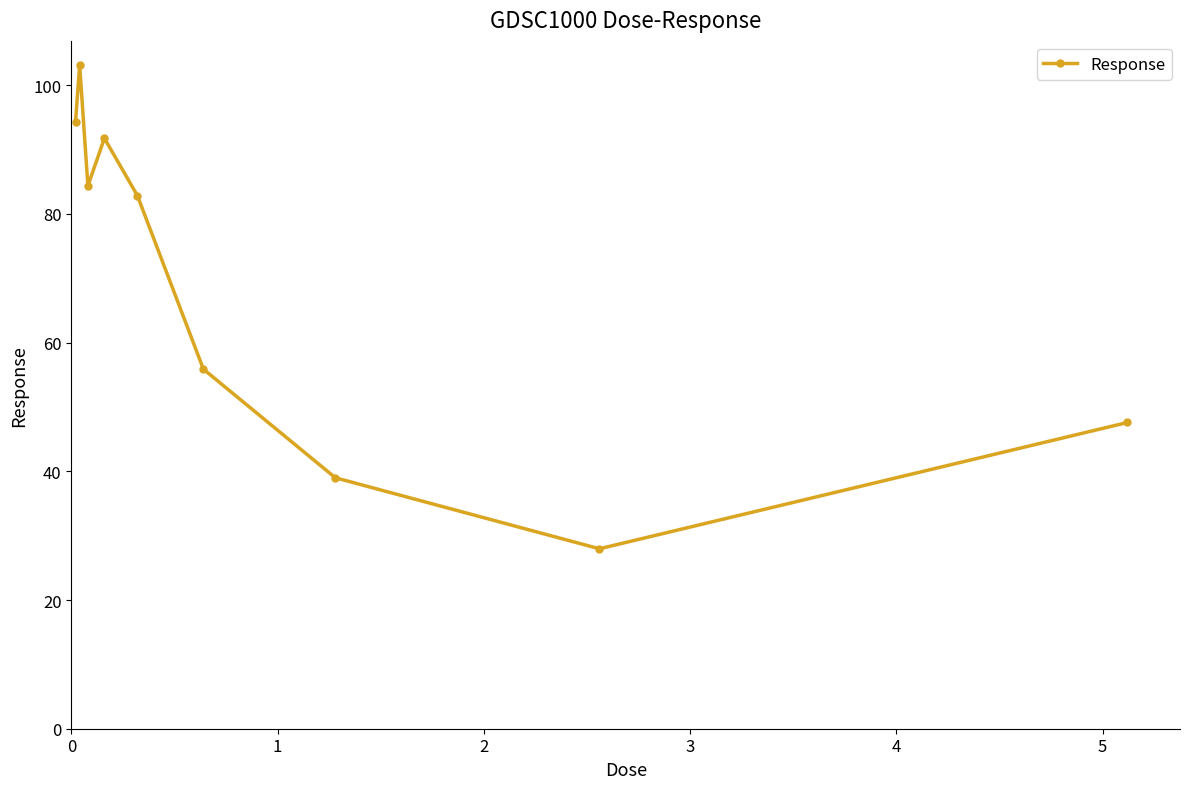

What is the sum of all values?

626.8